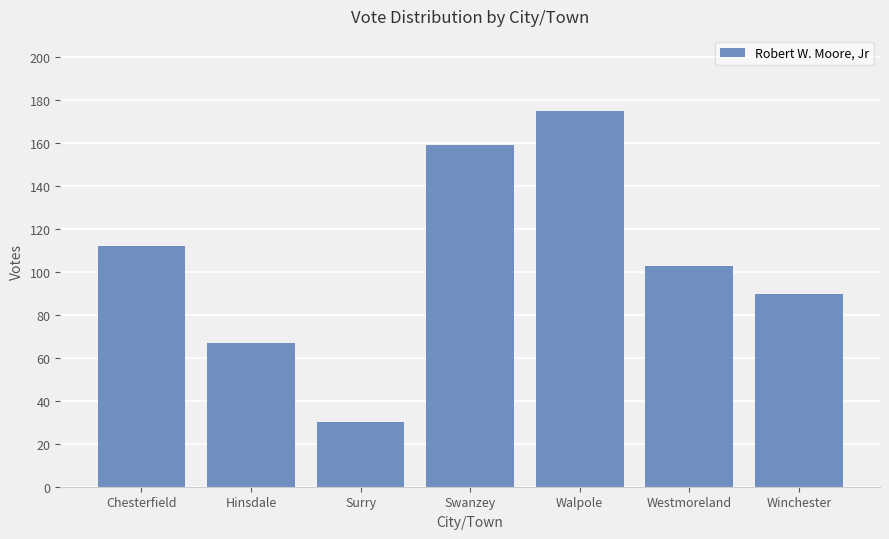

What position from the right is Chesterfield?

7